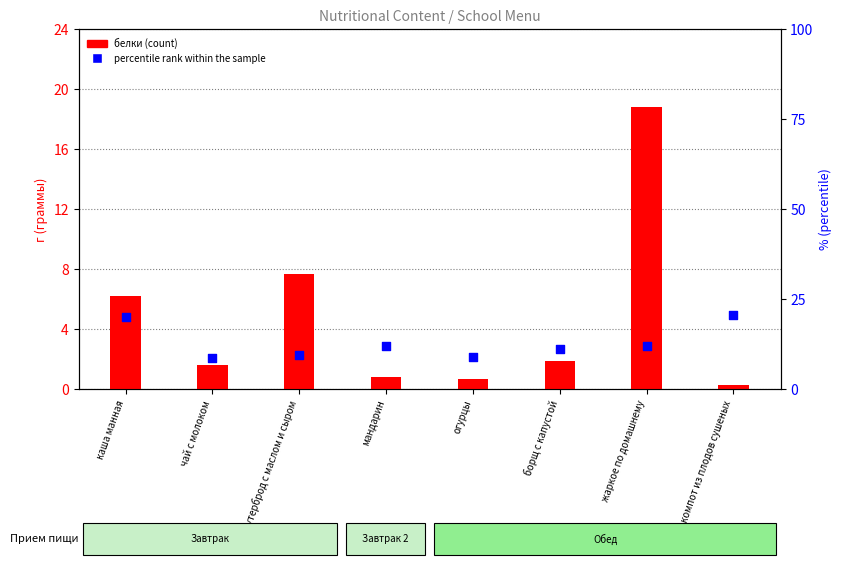

Is the value of белки (g) at жаркое по домашнему greater than the value of percentile rank at чай с молоком?

Yes